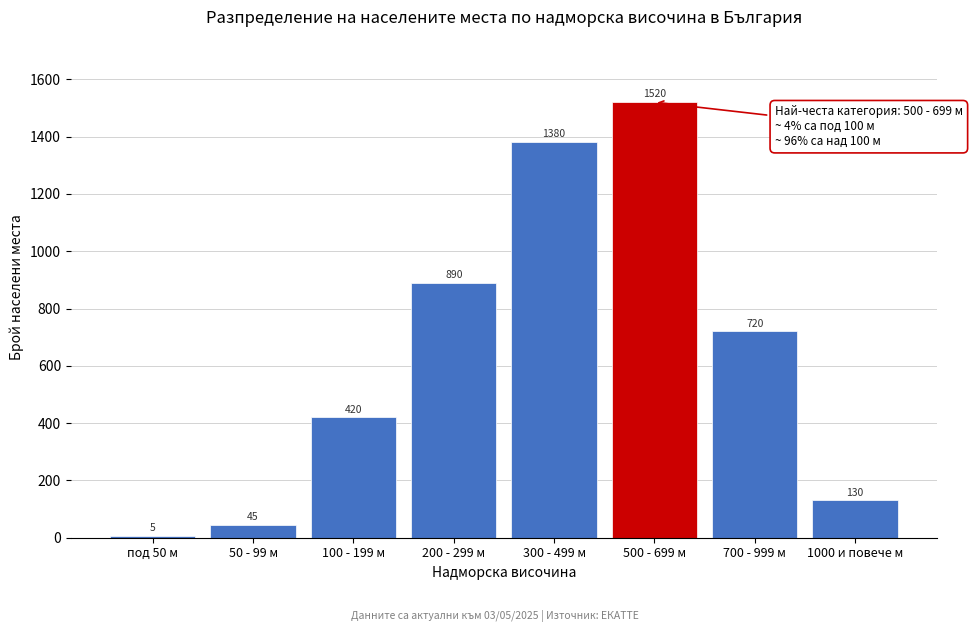

Reading right to left, transcribe all the data shown in this chart.

1000 и повече м=130	700 - 999 м=720	500 - 699 м=1520	300 - 499 м=1380	200 - 299 м=890	100 - 199 м=420	50 - 99 м=45	под 50 м=5